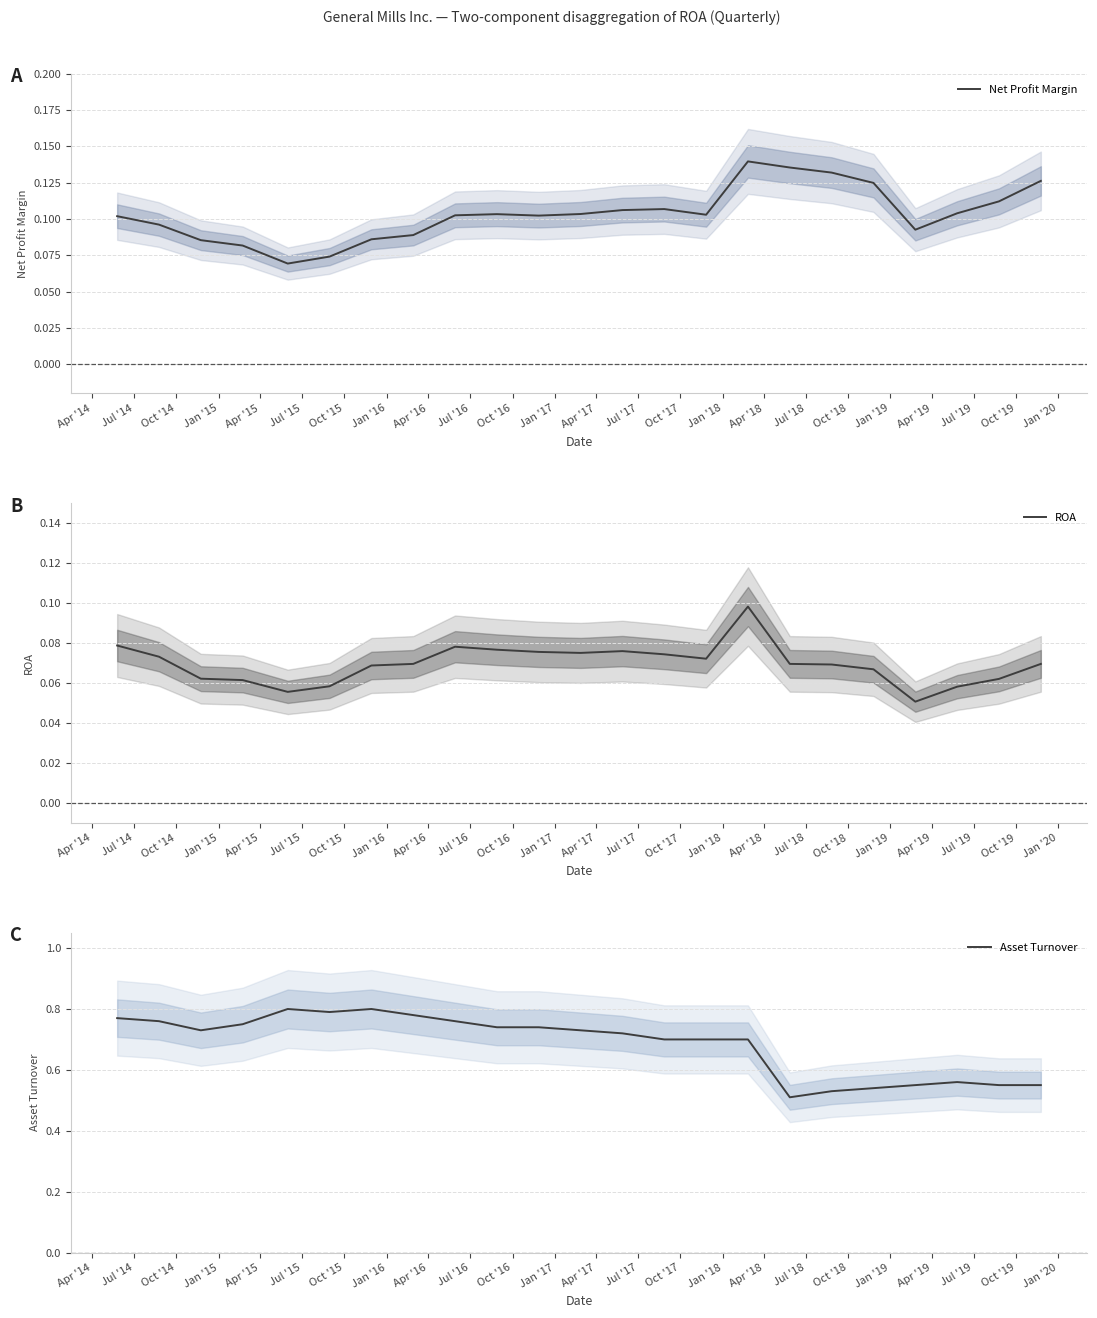

At Jul '19, list the series in order from smallest to largest.

ROA, Net Profit Margin, Asset Turnover